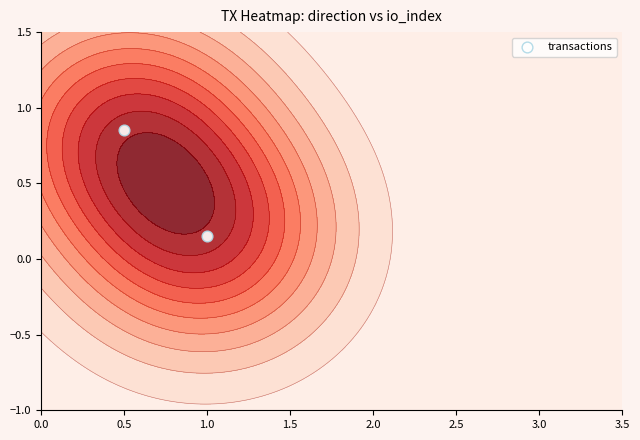

What is the minimum value shown in the chart?

0.1